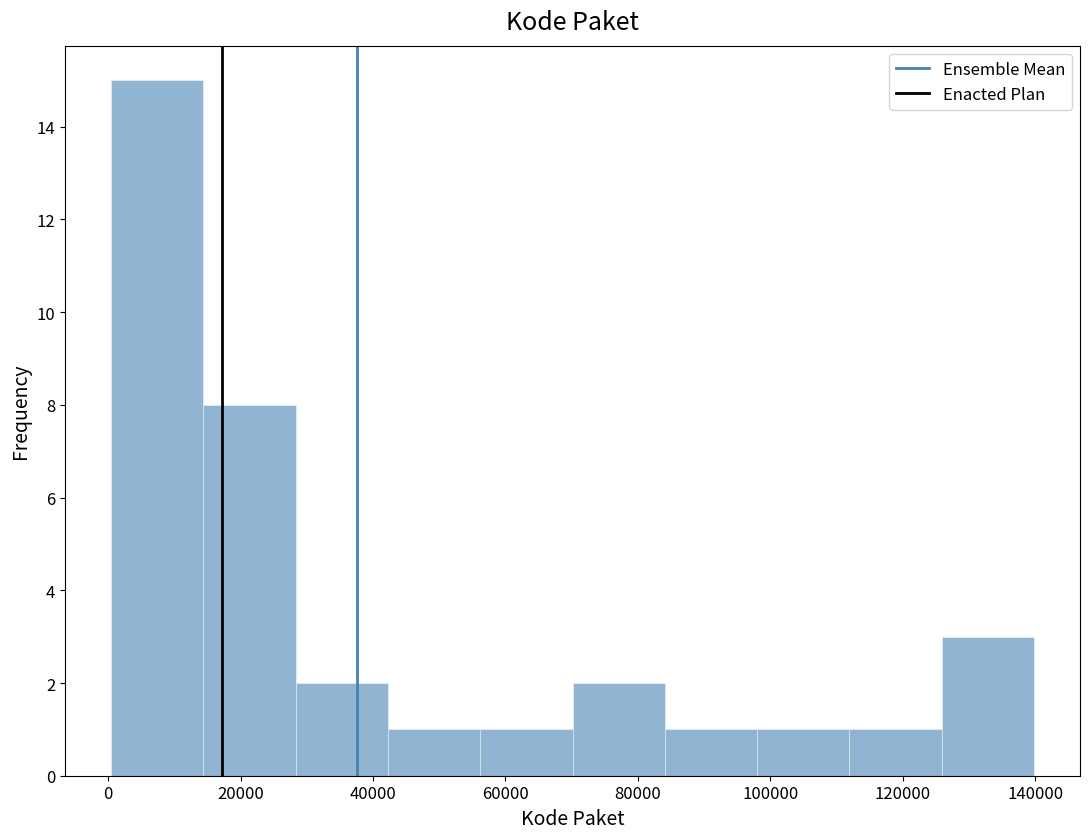

Over which range of the x-axis is the bar tallest?

0 to 14000